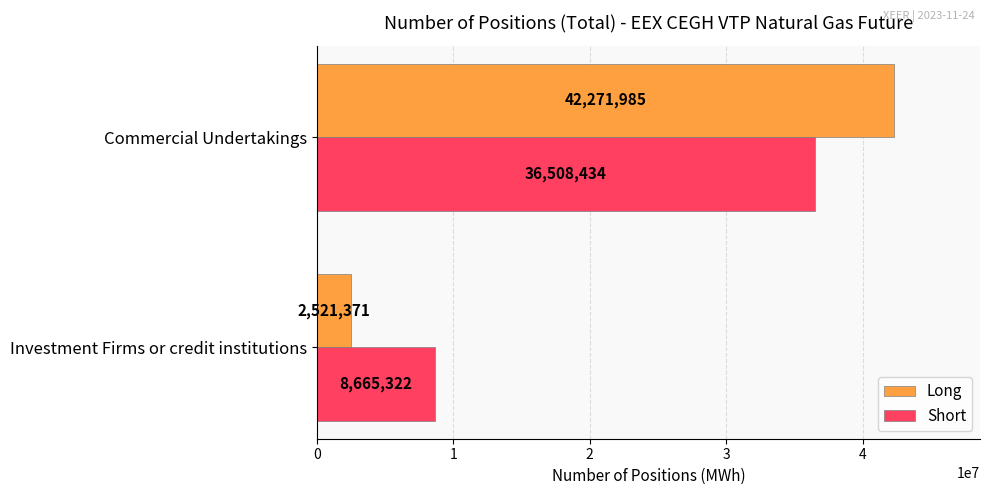

What is the minimum value for Short?

8665322